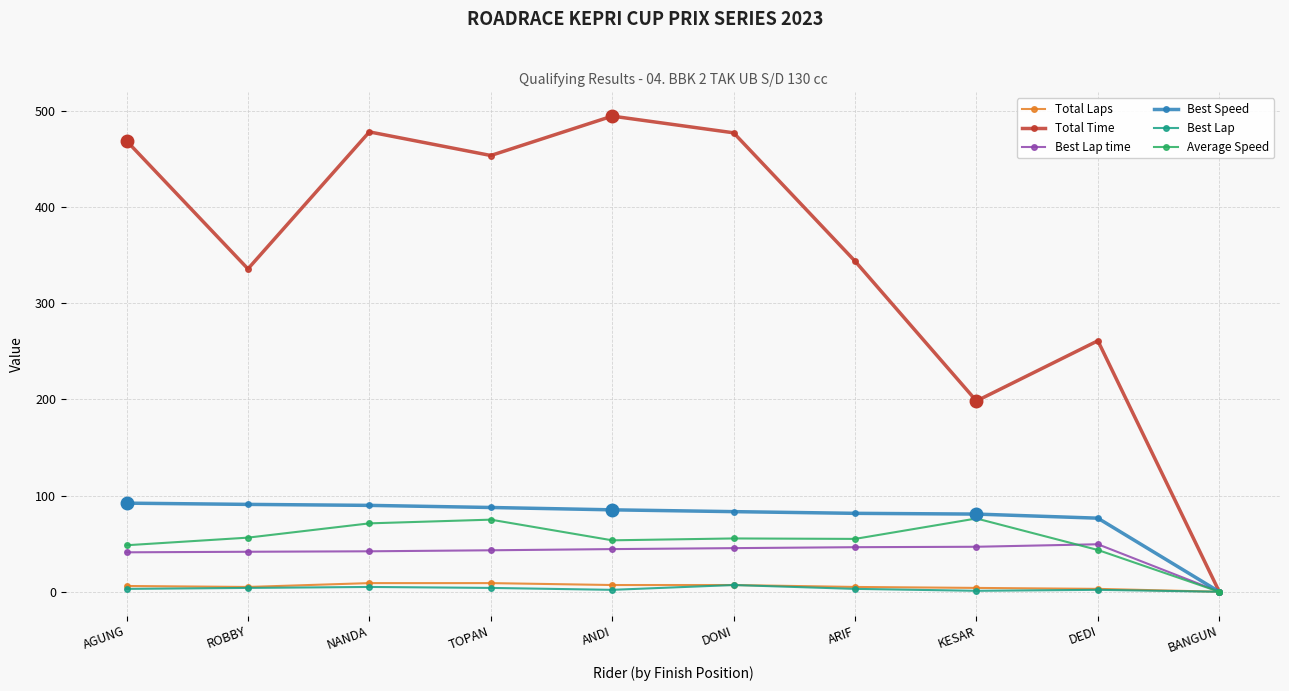

True or false: Best Speed has a value of -49.0 at BANGUN.

False